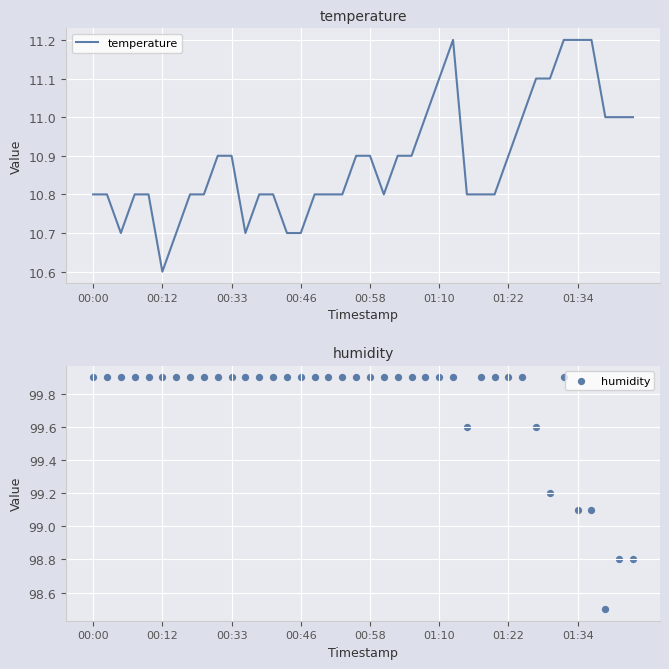

What is the total value across all series at 16?

110.7